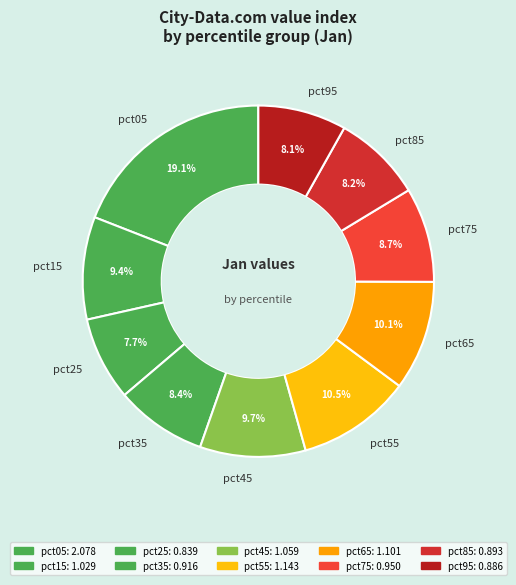

Count the number of slices in the pie.

10